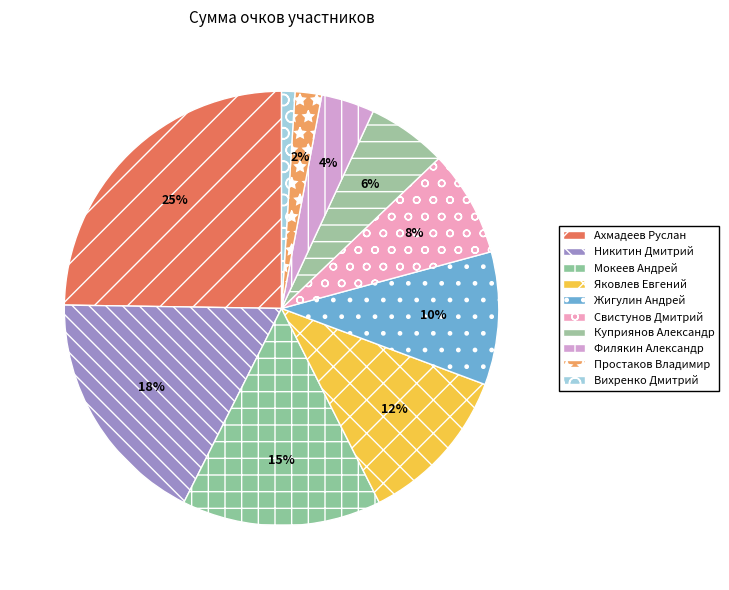

Count the number of slices in the pie.

10